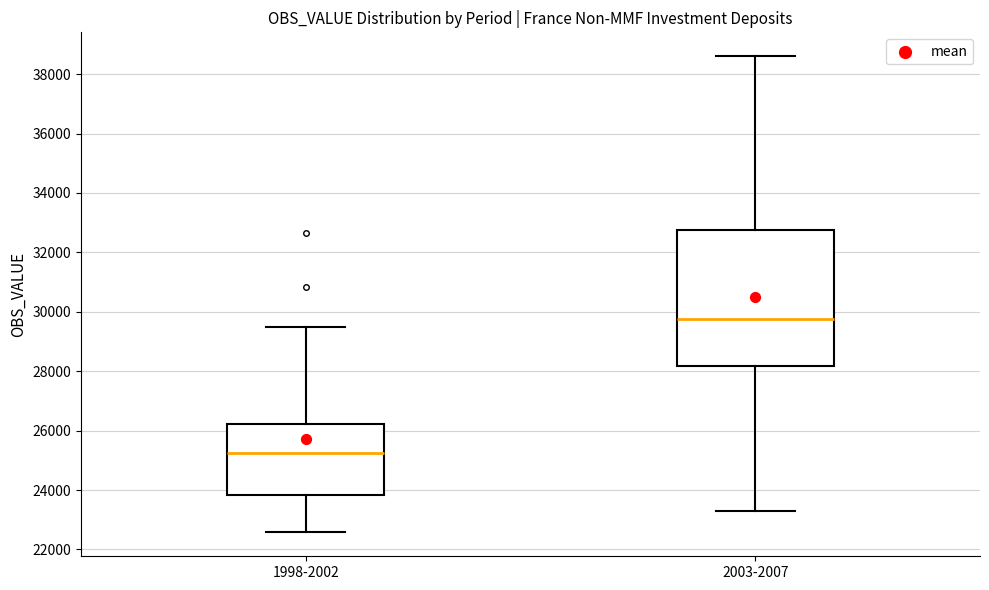

Which box is the tallest, from its lower edge to its upper edge?

2003-2007